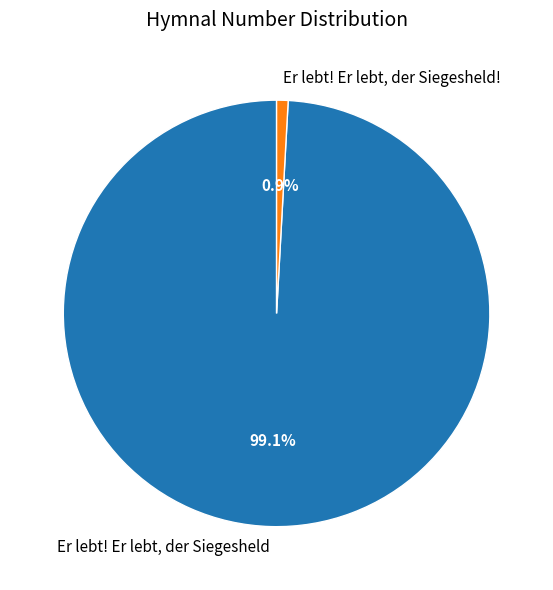

What percentage is the Er lebt! Er lebt, der Siegesheld slice, to the nearest percent?

99%